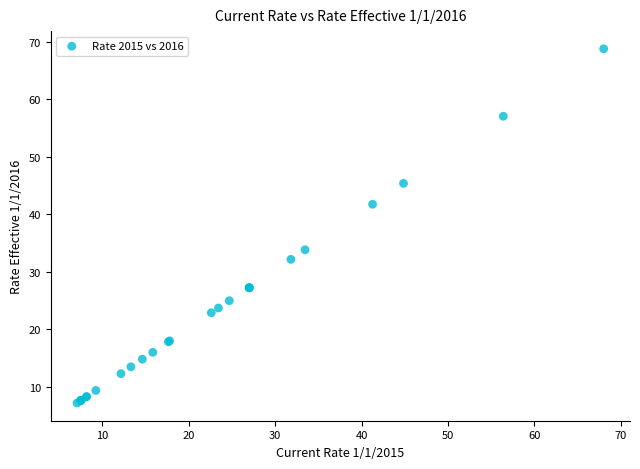

What Y value in the scatter plot is closest to 37?

33.8